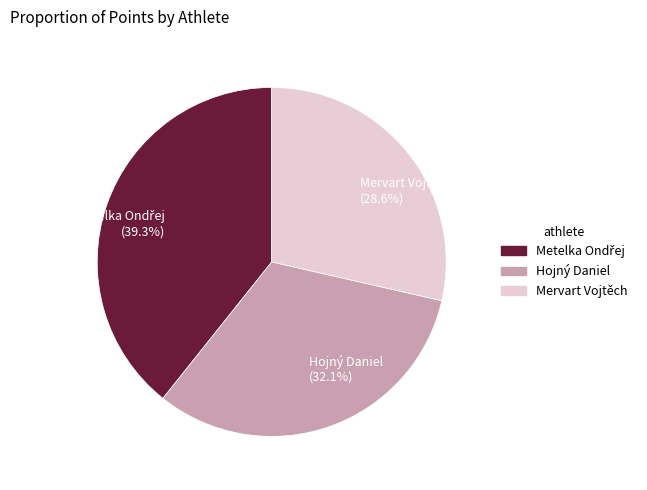

What portion of the pie excludes Hojný Daniel?

67.9%